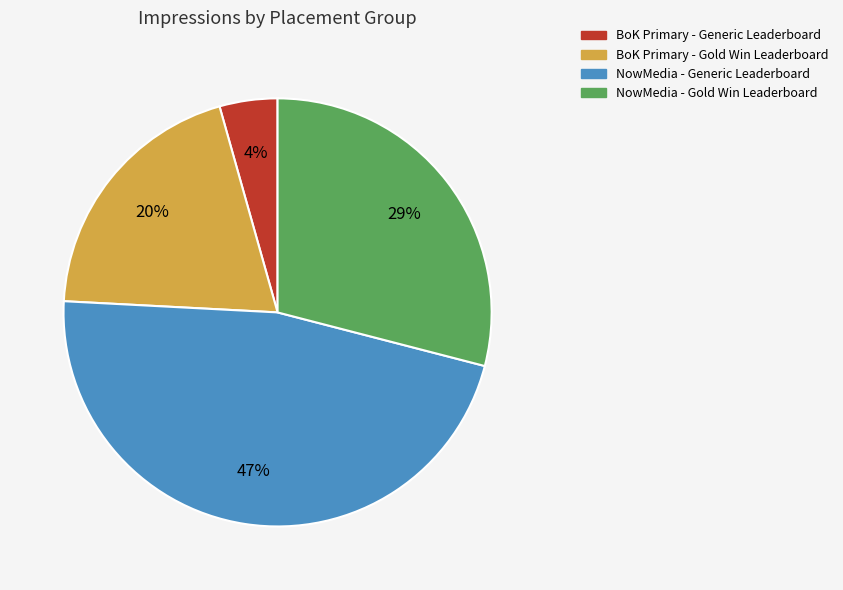

To the nearest percent, what is the average slice percentage?

25%